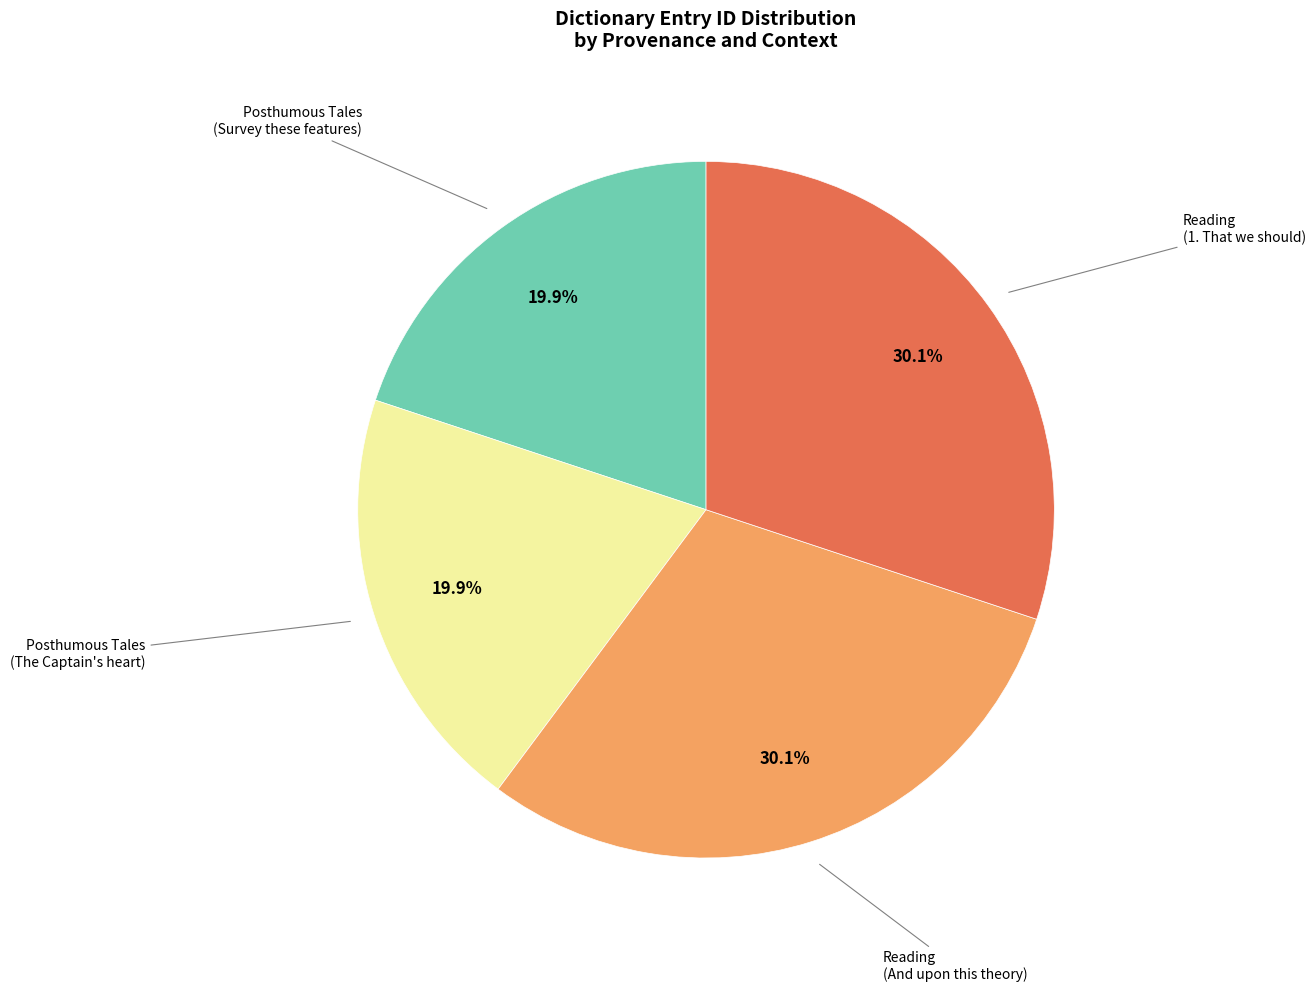

Is there a majority slice in this chart?

No